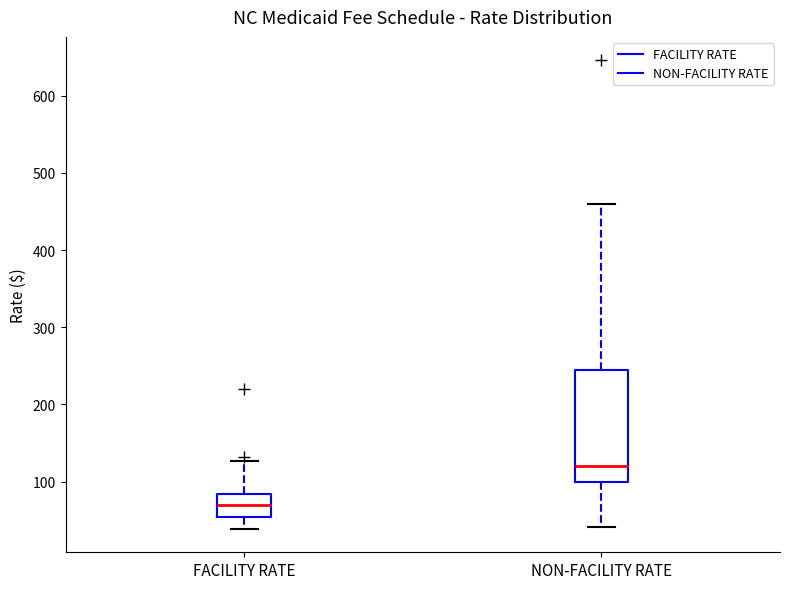

Comparing the boxes themselves (not the whiskers), which one is the tallest?

NON-FACILITY RATE